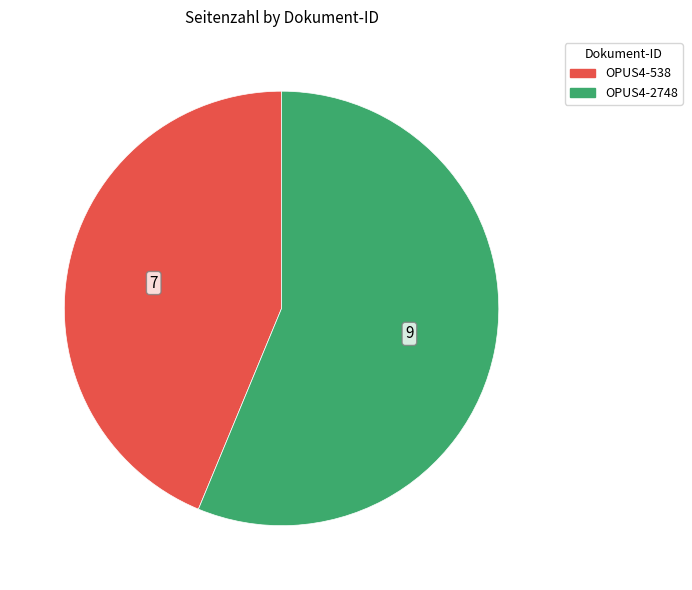

Combined, do OPUS4-538 and OPUS4-2748 account for over 50%?

Yes